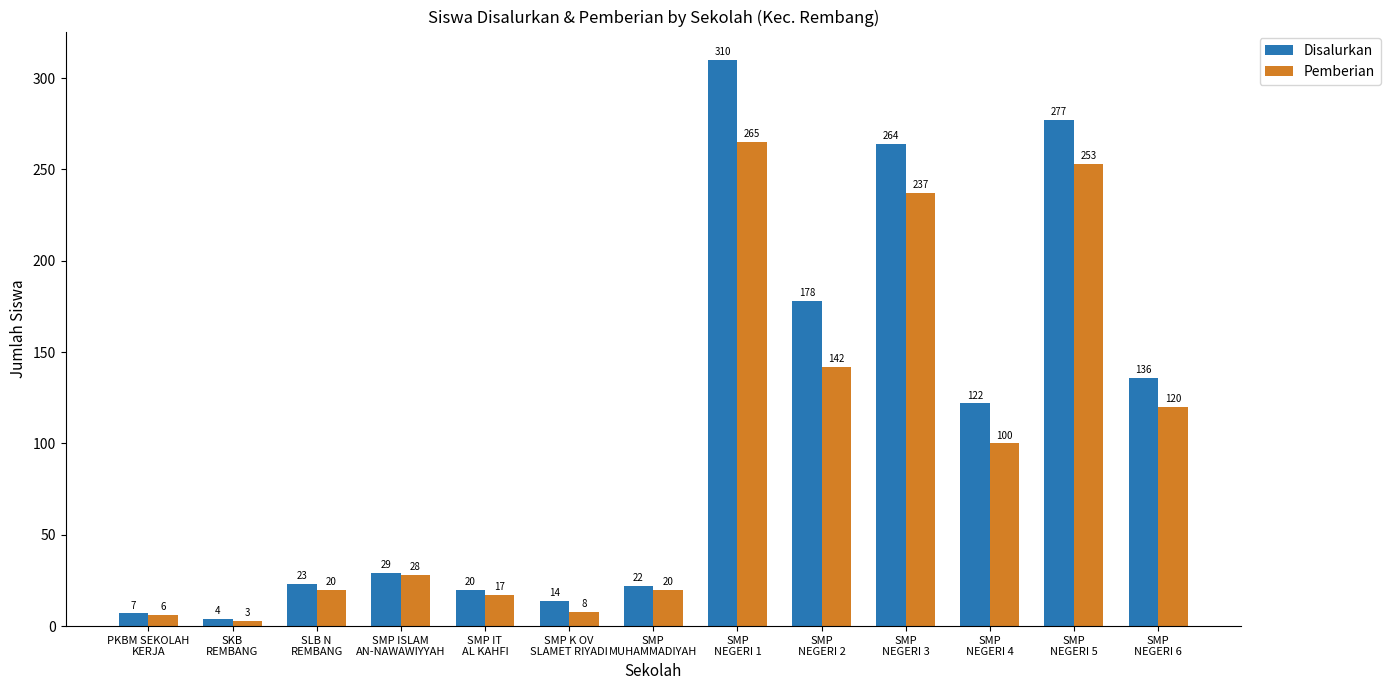

What is the difference between the second highest and minimum values in the Disalurkan series?

273